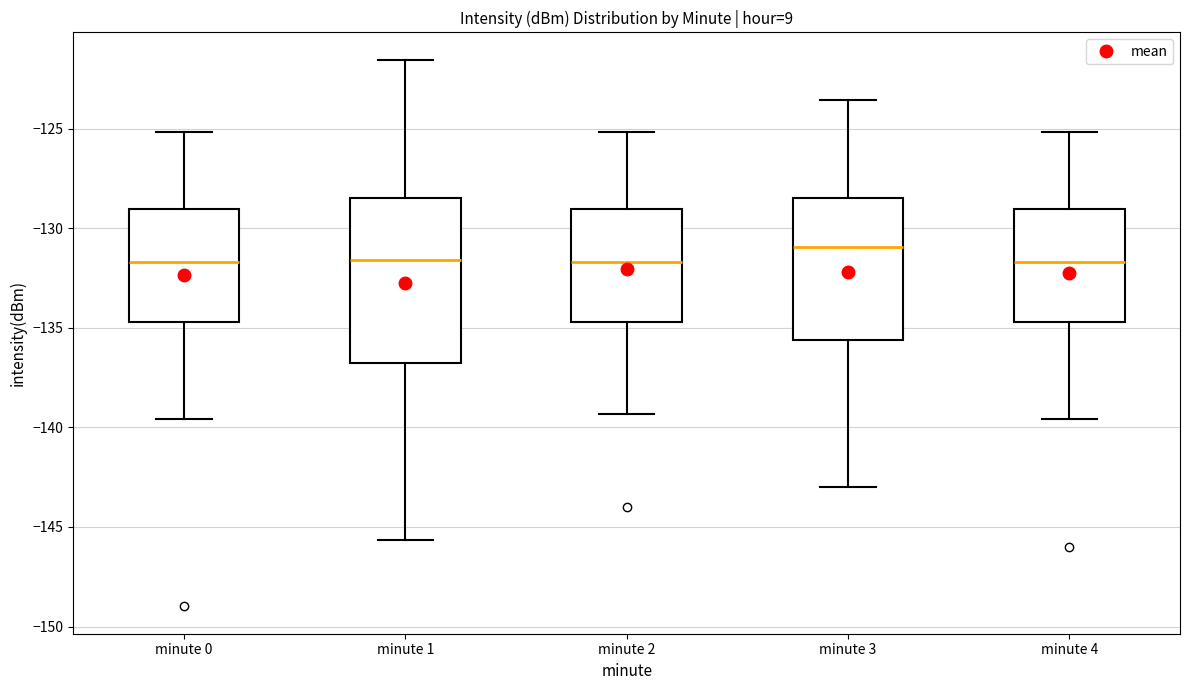

Reading left to right, read every box against the y-axis: the position of its median line, the range the box covers, and the ends of its whiskers. The values are not printed on the chart, so give them approximately, as read against the axis.

minute 0: median -131.5, box -134.5 to -129.0, whiskers -139.5 to -125.0
minute 1: median -131.5, box -137.0 to -128.5, whiskers -145.5 to -121.5
minute 2: median -131.5, box -134.5 to -129.0, whiskers -139.5 to -125.0
minute 3: median -131.0, box -135.5 to -128.5, whiskers -143.0 to -123.5
minute 4: median -131.5, box -134.5 to -129.0, whiskers -139.5 to -125.0